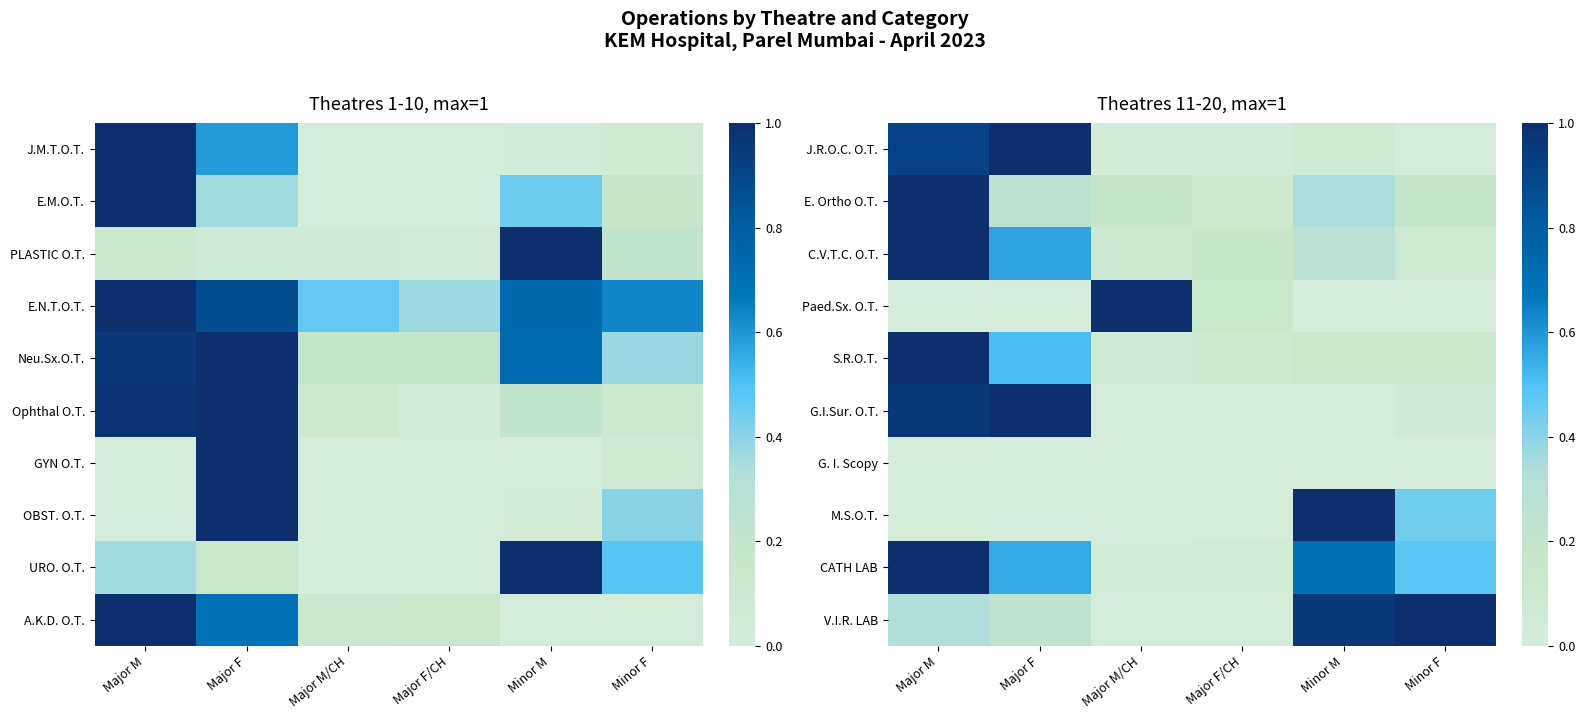

What is the difference between the highest and lowest values at Major M/CH?

1.0